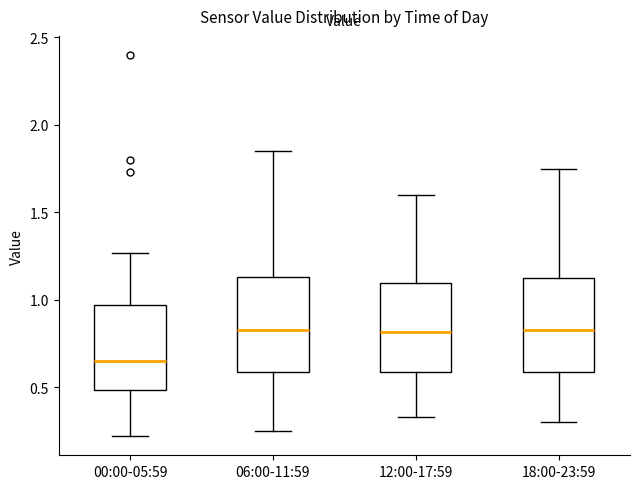

Reading left to right, transcribe this box plot: for each box, give where its median line is, the range the box spans, and where its two whiskers end, as read against the y-axis. The values are not printed on the chart, so give them approximately, as read against the axis.

00:00-05:59: median 0.65, box 0.50 to 0.95, whiskers 0.20 to 1.25
06:00-11:59: median 0.85, box 0.60 to 1.15, whiskers 0.25 to 1.85
12:00-17:59: median 0.80, box 0.60 to 1.10, whiskers 0.35 to 1.60
18:00-23:59: median 0.85, box 0.60 to 1.15, whiskers 0.30 to 1.75